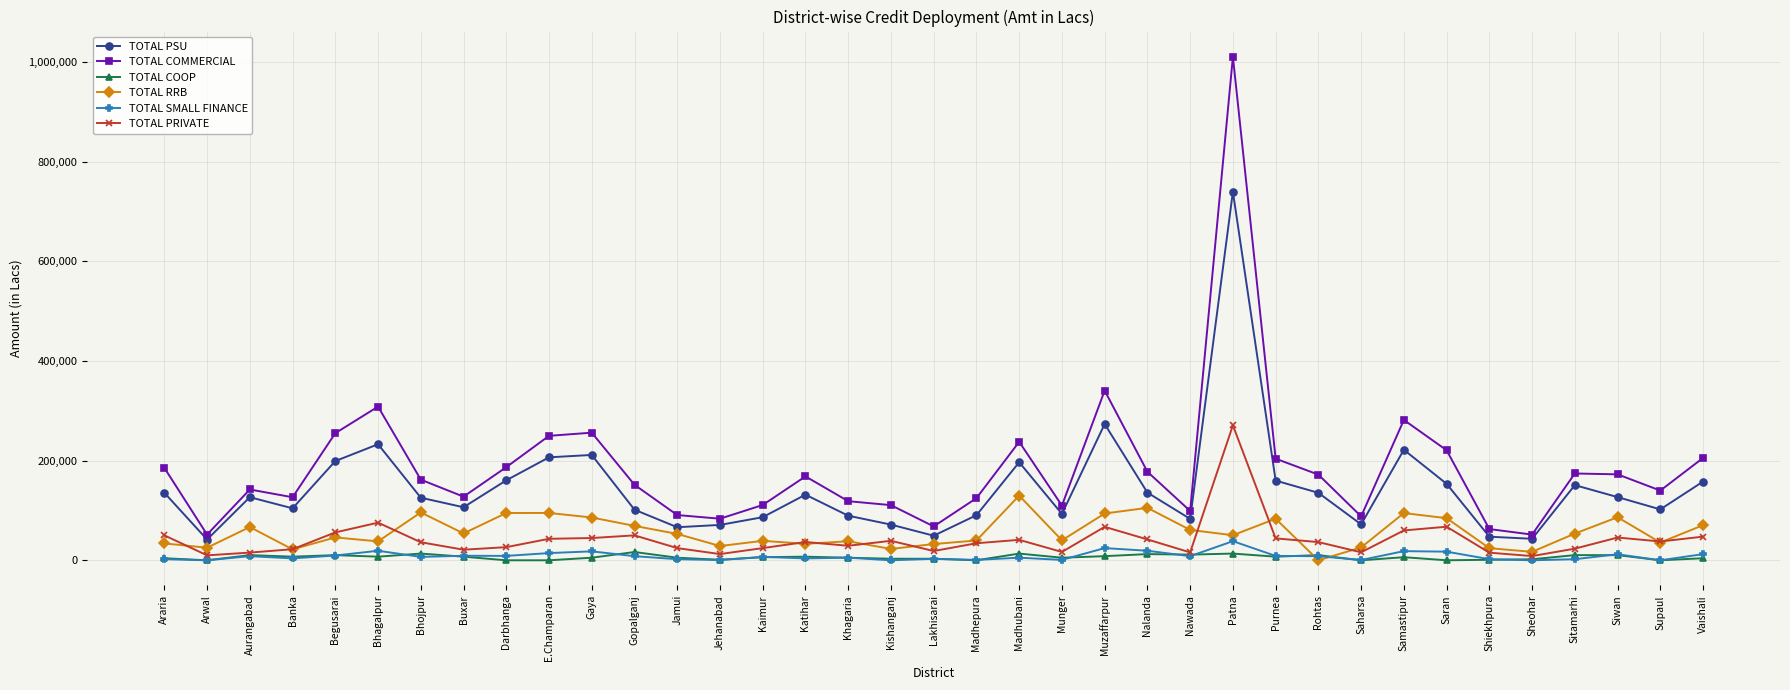

The TOTAL PSU series shows 126652 at Aurangabad. True or false?

True